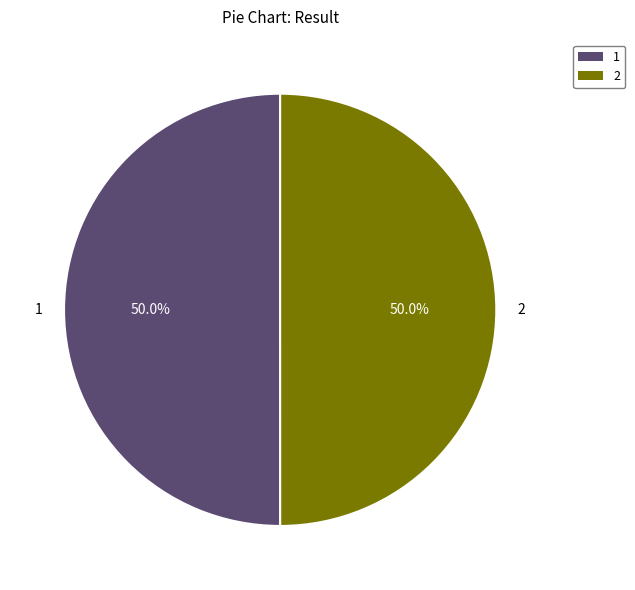

Is it true that 2 is 50% of the pie?

True